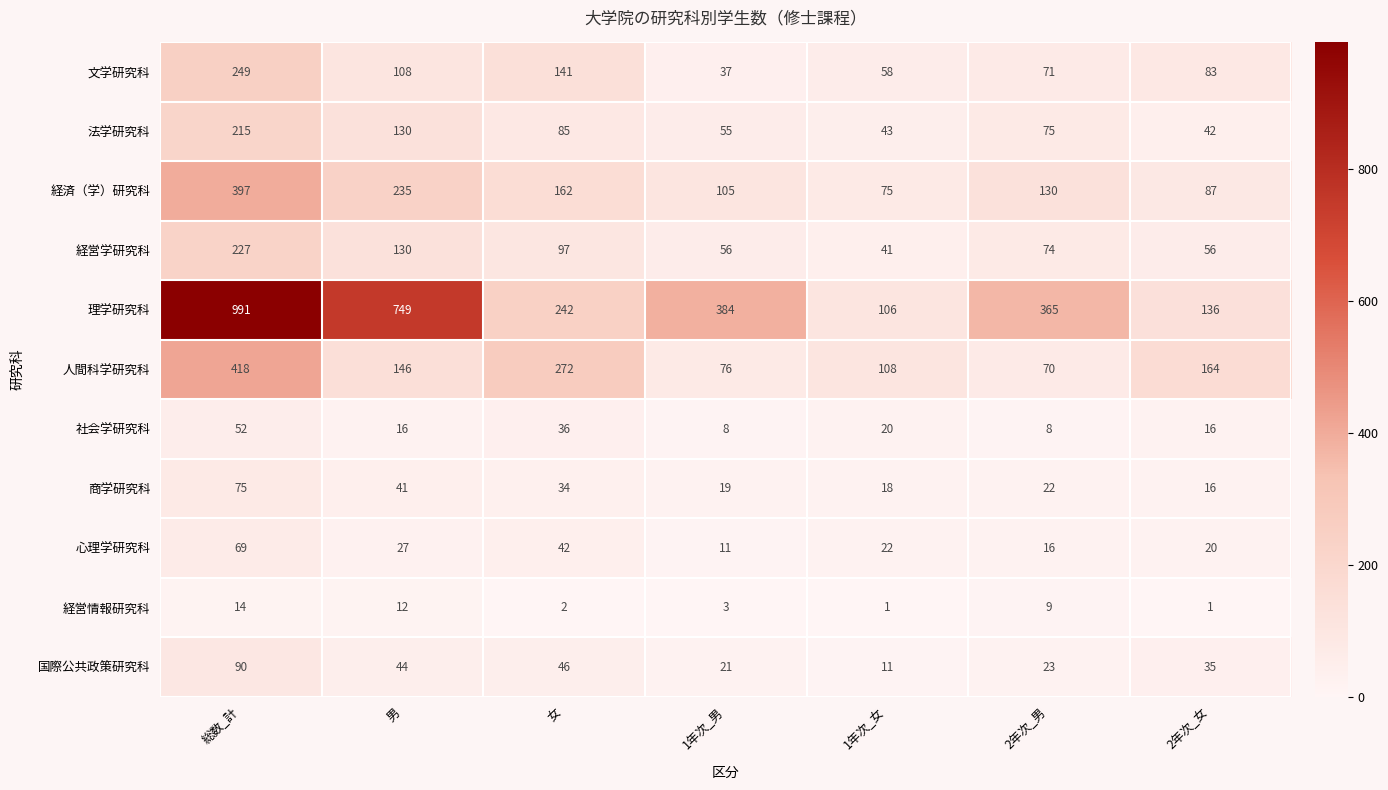

True or false: 商学研究科 has a value of 34 at 女.

True